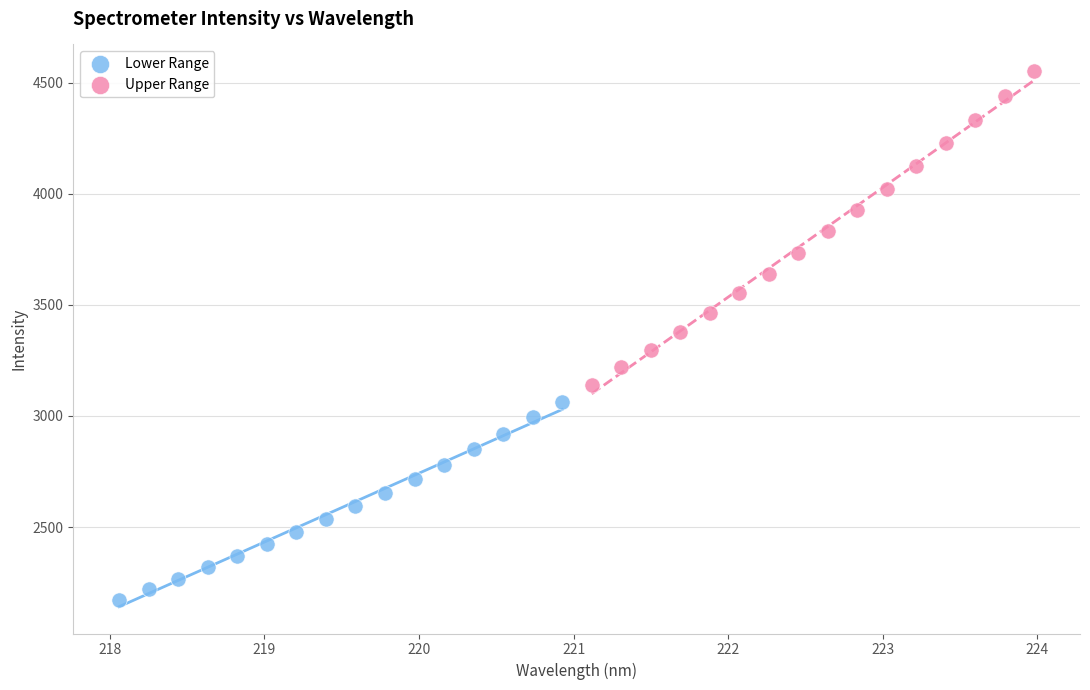

Which series has the largest Y range (max minus min)?

Upper Range